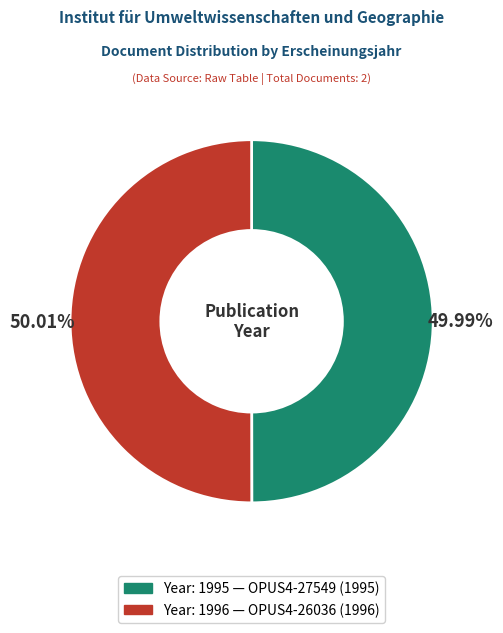

Is there a majority slice in this chart?

Yes